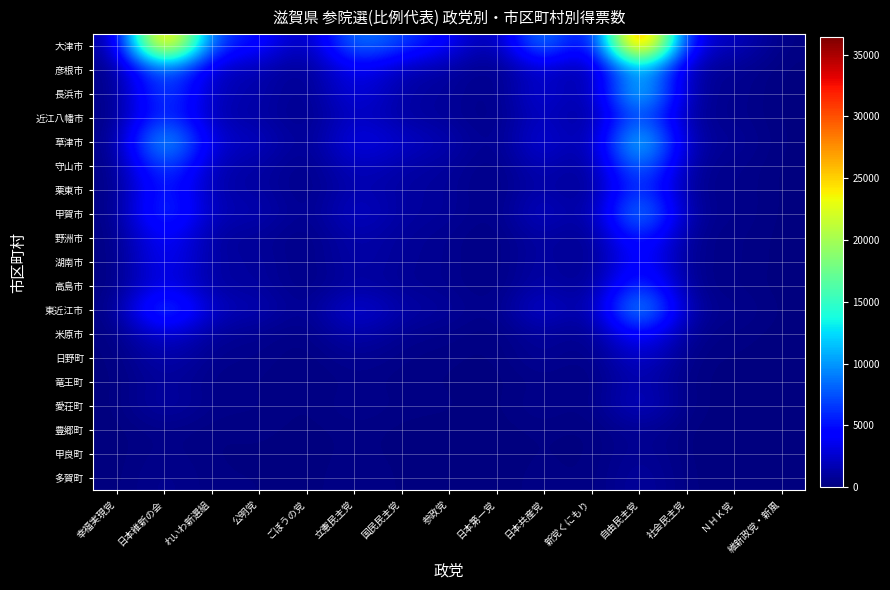

What is the greatest value displayed?

36405